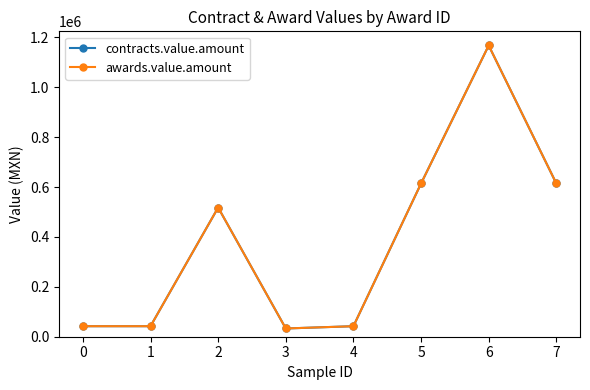

Does the chart have visible grid lines?

No